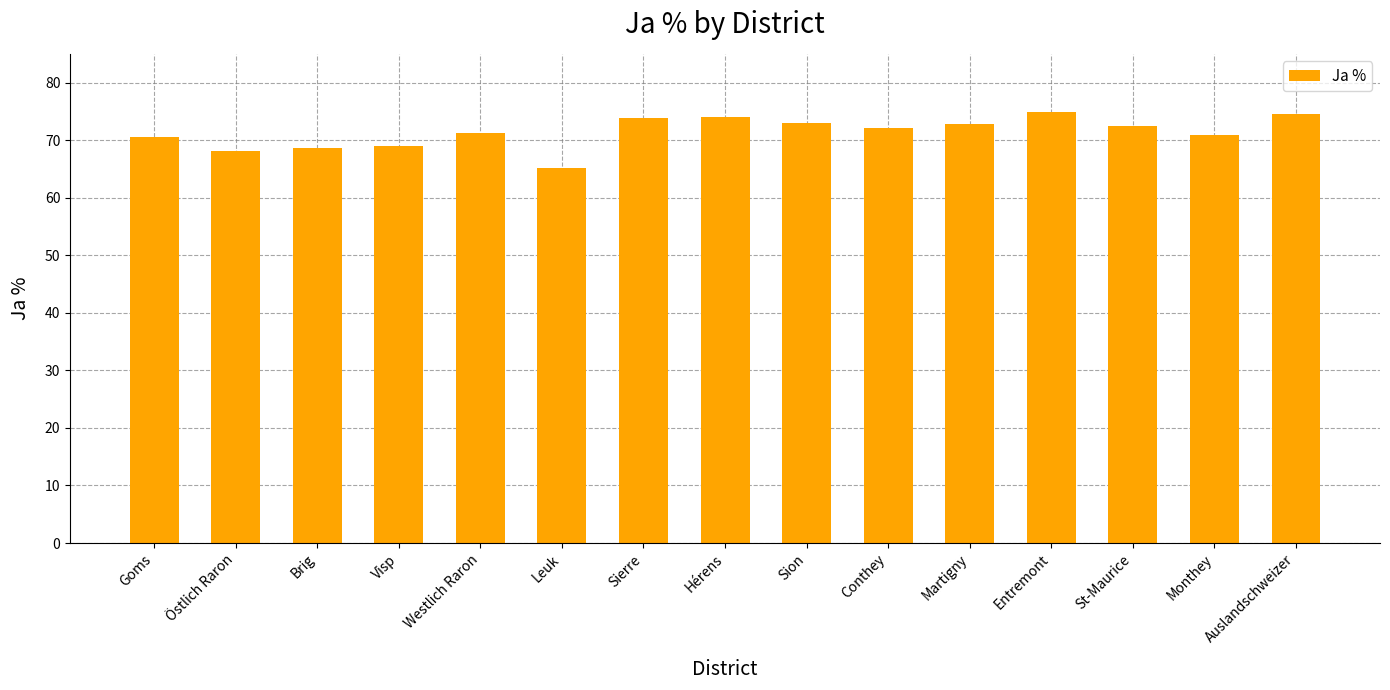

Is it true that the value at Martigny is 72.8?

True